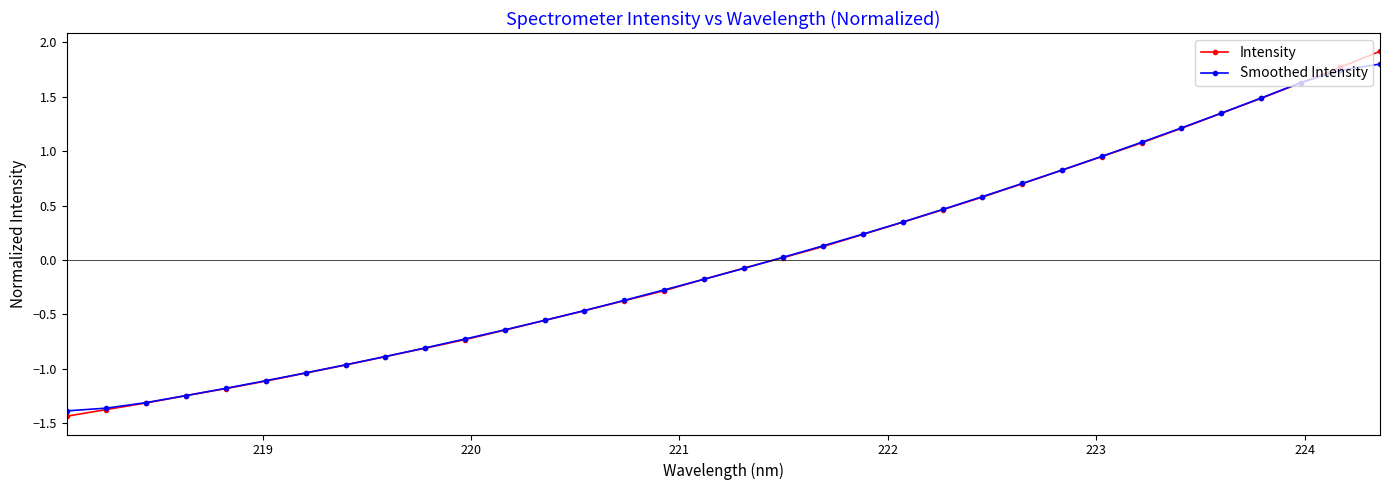

What is the greatest value displayed?

1.9